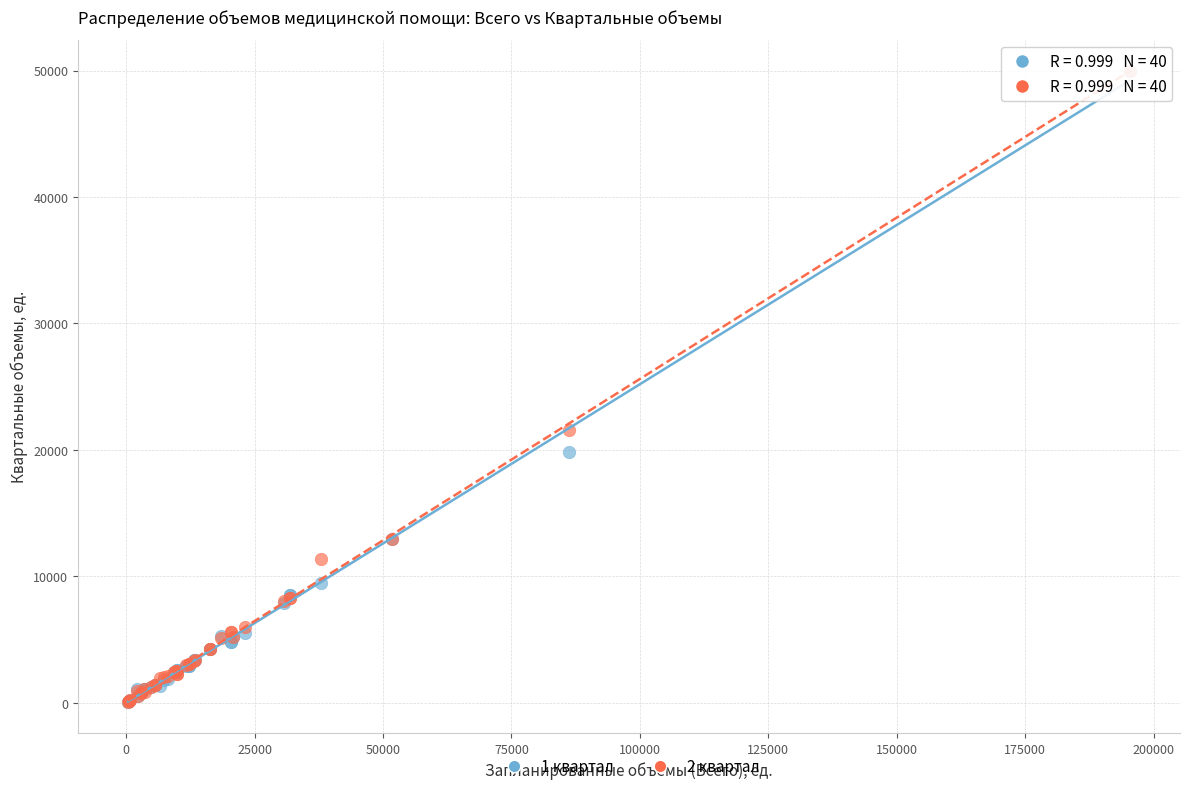

Across all series, what Y value is closest to 25012?

21534